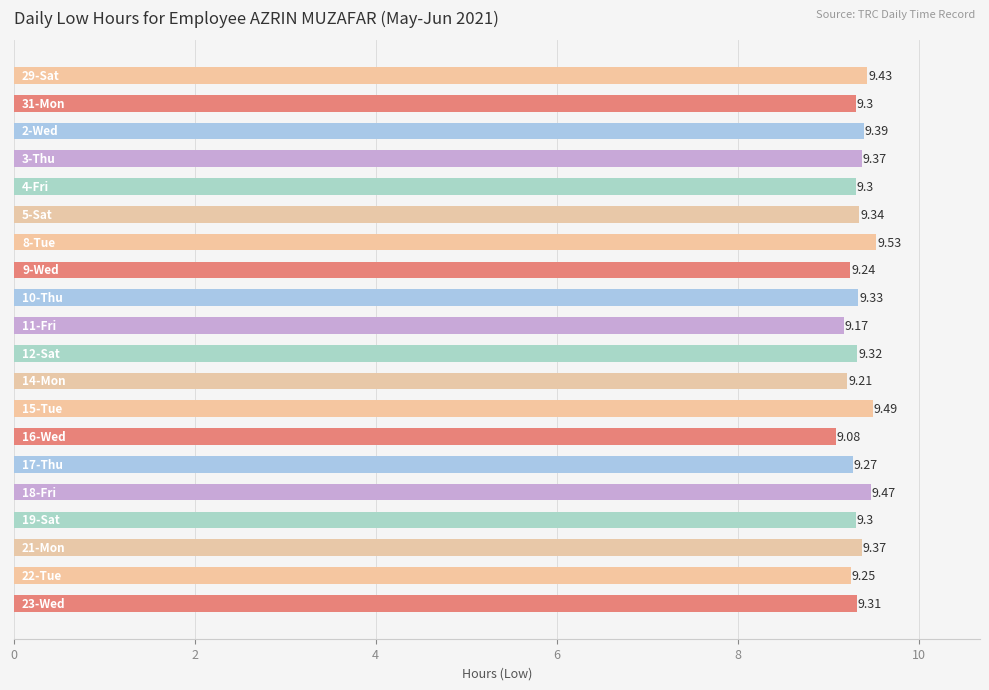

What is the average value?

9.3